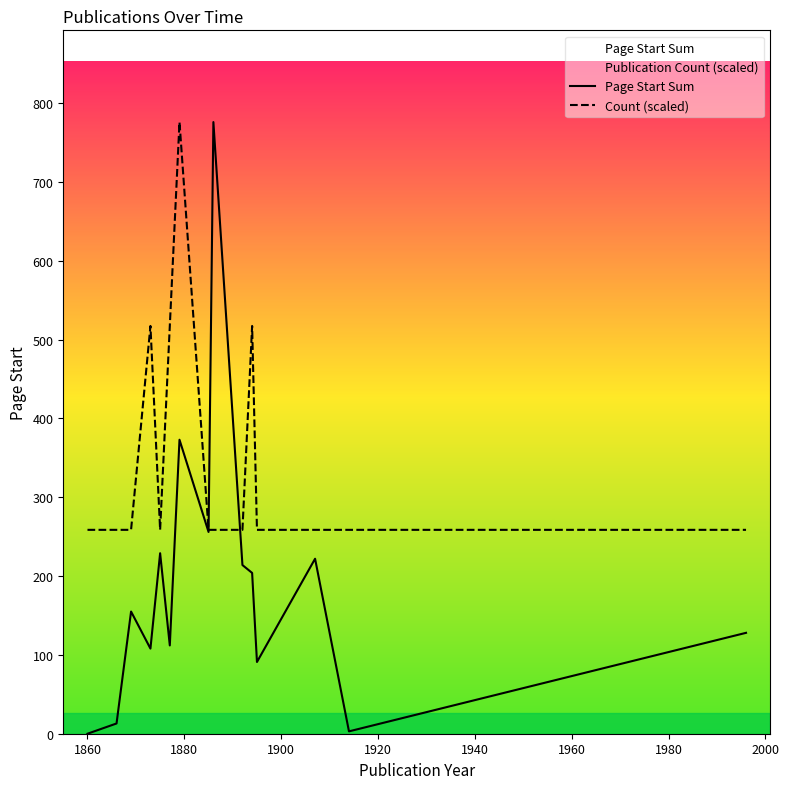

How many lines are shown in the chart?

2